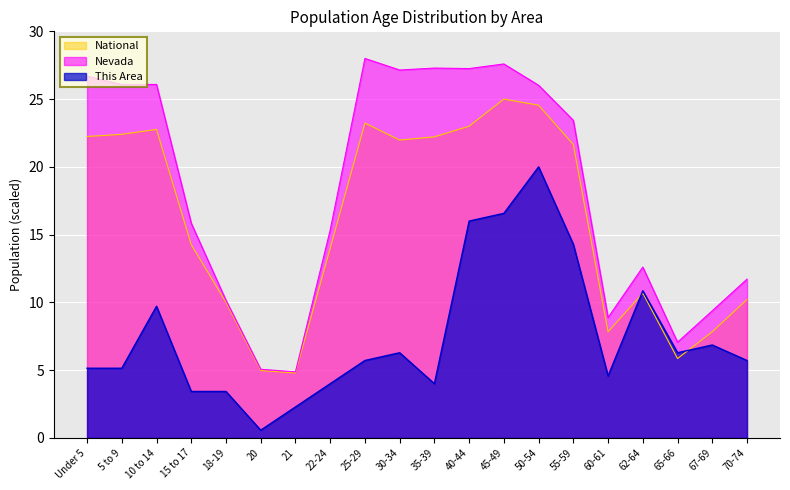

True or false: This Area has a value of 5.7 at 25-29.

True